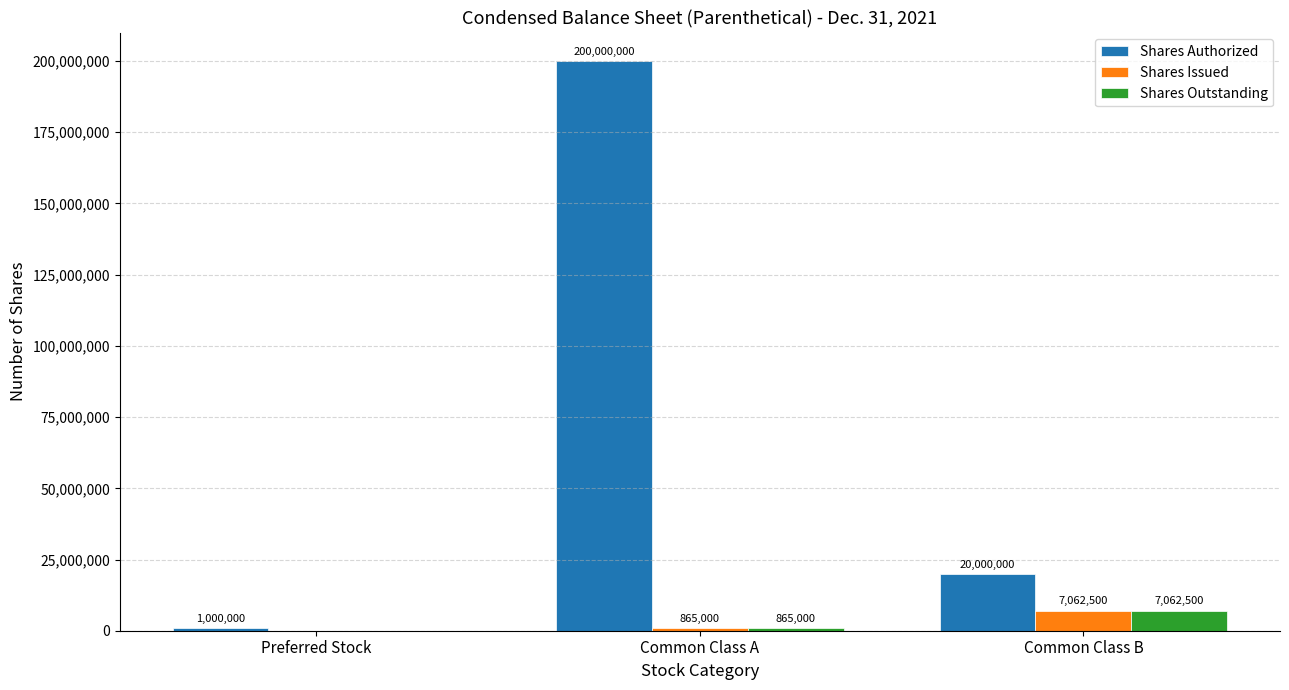

What is the sum of the Shares Issued values at Common Class B and Common Class A?

7927500